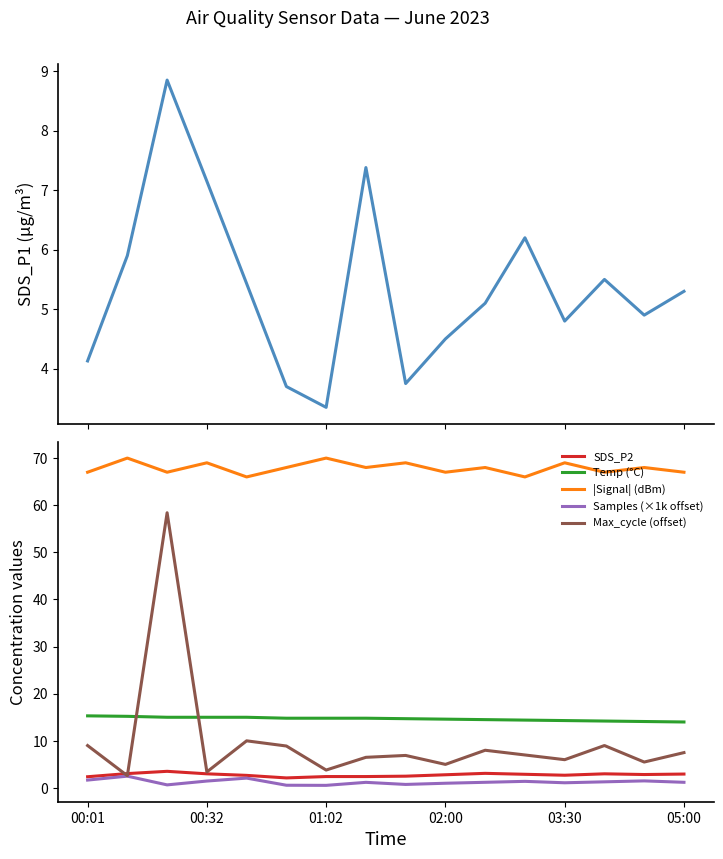

Reading left to right, transcribe all the data shown in this chart.

SDS_P1: 4.1	5.9	8.8	7.2	5.4	3.7	3.4	7.4	3.8	4.5	5.1	6.2	4.8	5.5	4.9	5.3
SDS_P2: 2.4	3.0	3.5	3.0	2.7	2.1	2.4	2.4	2.5	2.8	3.1	2.9	2.7	3.0	2.9	3.0
Temp (°C): 15.3	15.2	15.0	15.0	15.0	14.8	14.8	14.8	14.7	14.6	14.5	14.4	14.3	14.2	14.1	14.0
|Signal| (dBm): 67.0	70.0	67.0	69.0	66.0	68.0	70.0	68.0	69.0	67.0	68.0	66.0	69.0	67.0	68.0	67.0
Samples (×1k offset): 1.7	2.5	0.7	1.5	2.1	0.6	0.6	1.2	0.7	1.0	1.2	1.4	1.1	1.3	1.5	1.2
Max_cycle (offset): 9.0	2.6	58.4	3.4	10.0	8.9	3.8	6.5	6.9	5.0	8.0	7.0	6.0	9.0	5.5	7.5